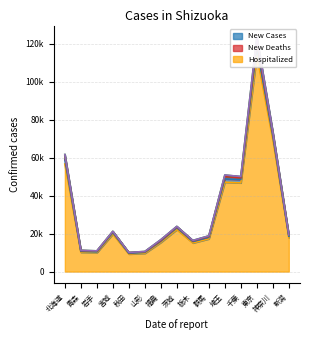

True or false: 精神病床 has more than 2 points higher than both neighbors.

True